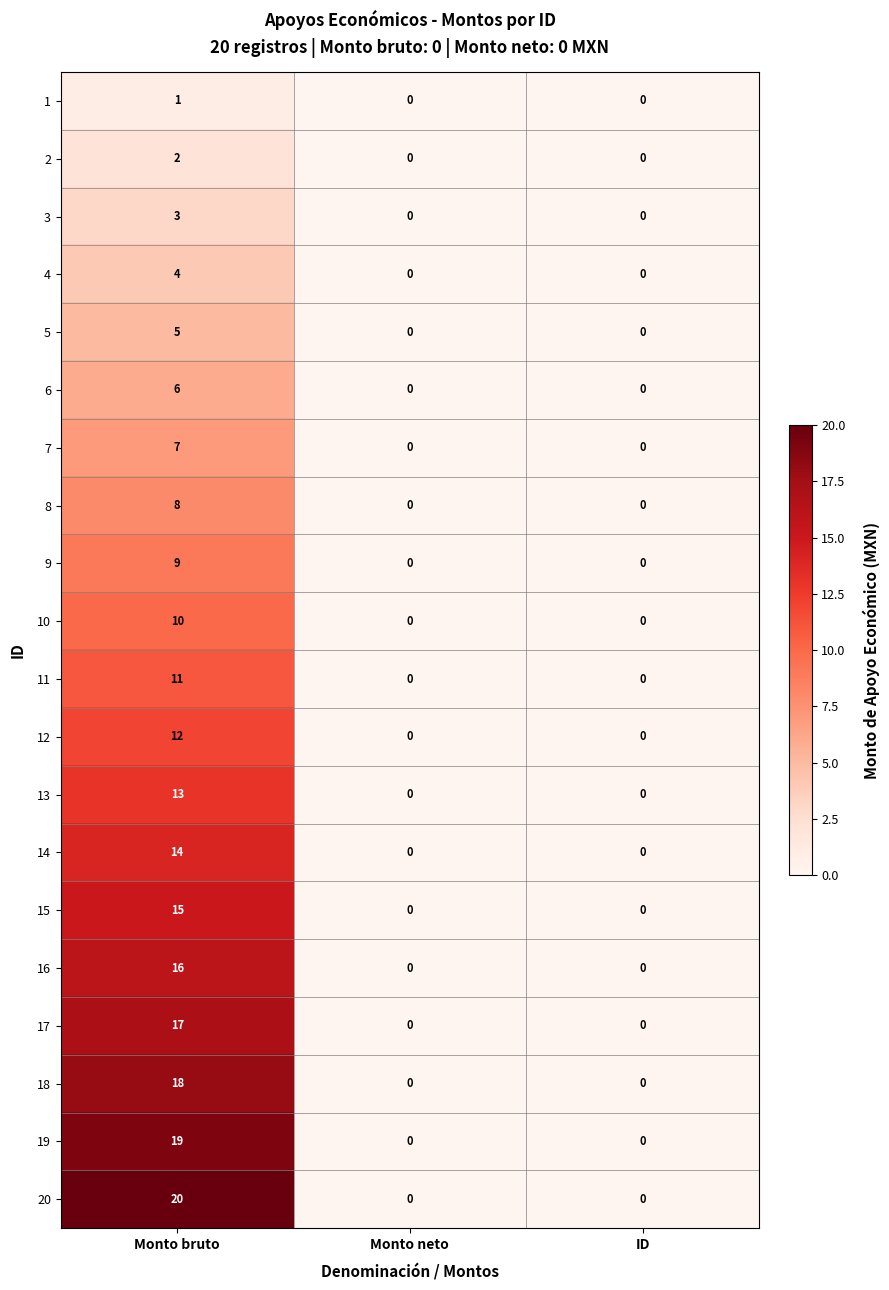

The value of 19 at ID is 7. True or false?

False